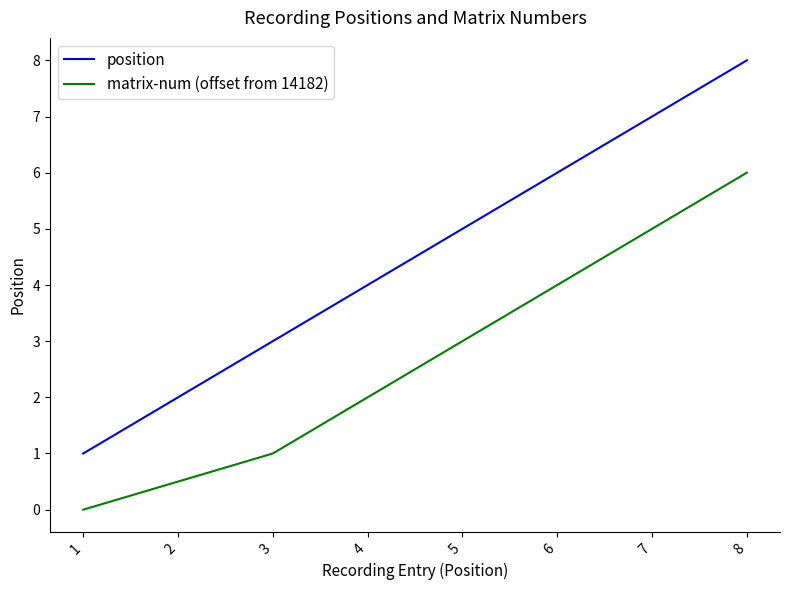

Is it true that matrix-num (offset from 14182) equals 4.0 at 6?

True